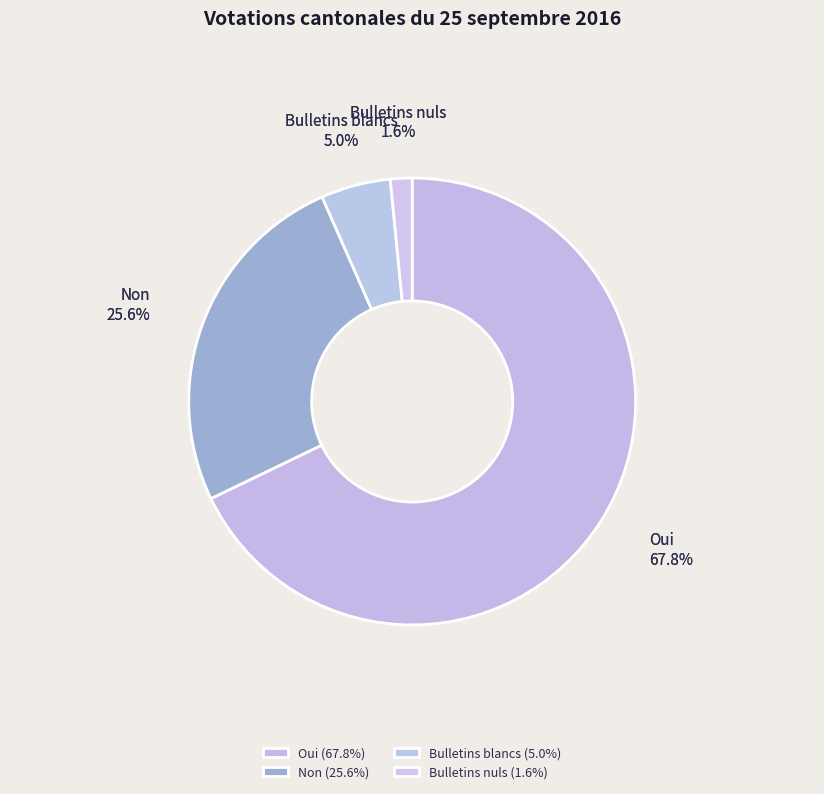

Approximately how many times larger is the value at Bulletins blancs compared to Oui?

0.1